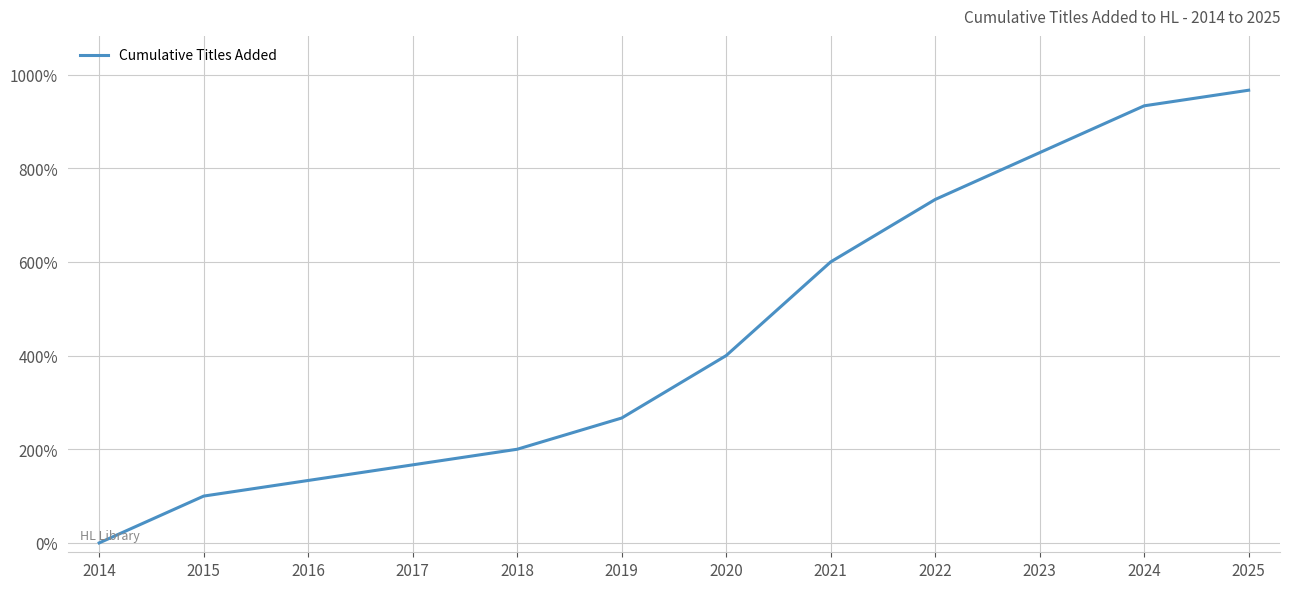

What is the maximum value shown in the chart?

966.7